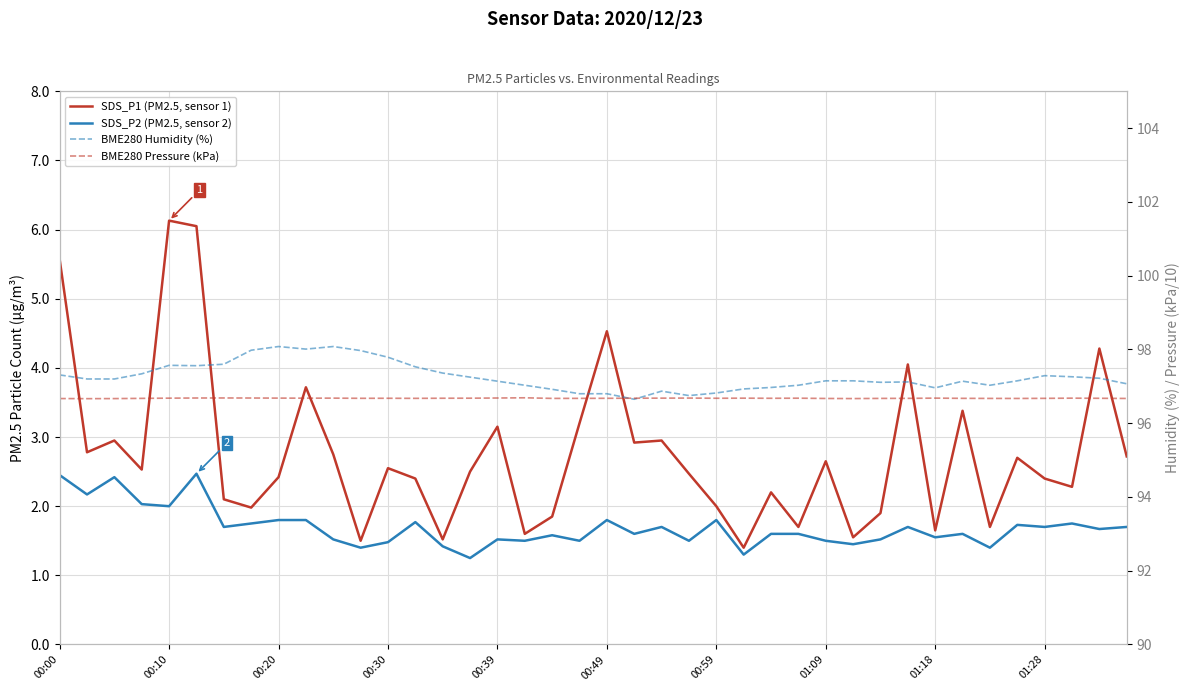

What are all the series names shown in the legend?

SDS_P1 (PM2.5, sensor 1), SDS_P2 (PM2.5, sensor 2), BME280 Humidity (%), BME280 Pressure (kPa)